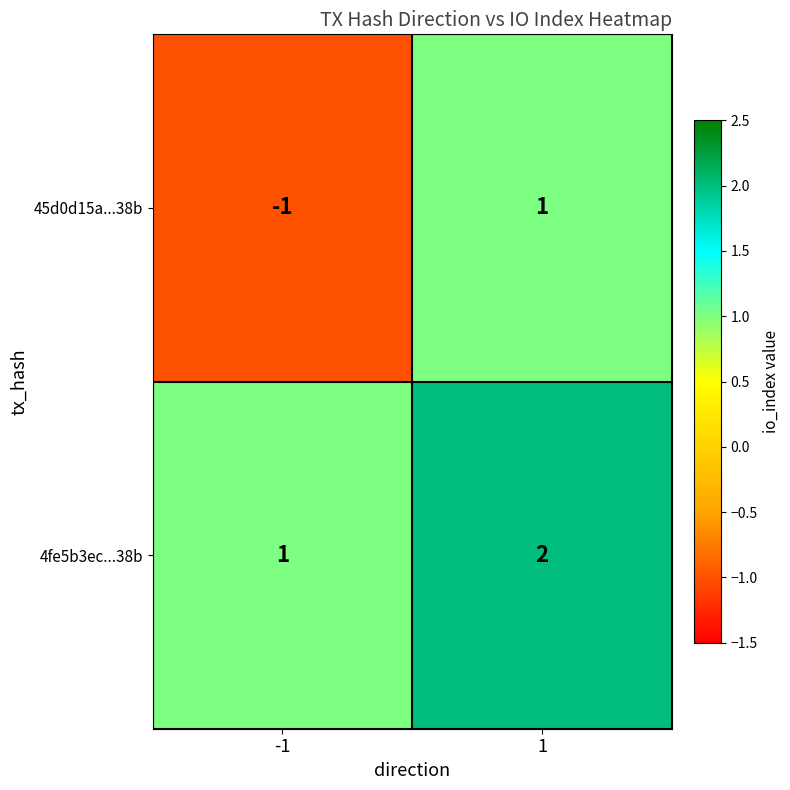

Rank the series by their maximum value, from highest to lowest.

4fe5b3ec...38b, 45d0d15a...38b